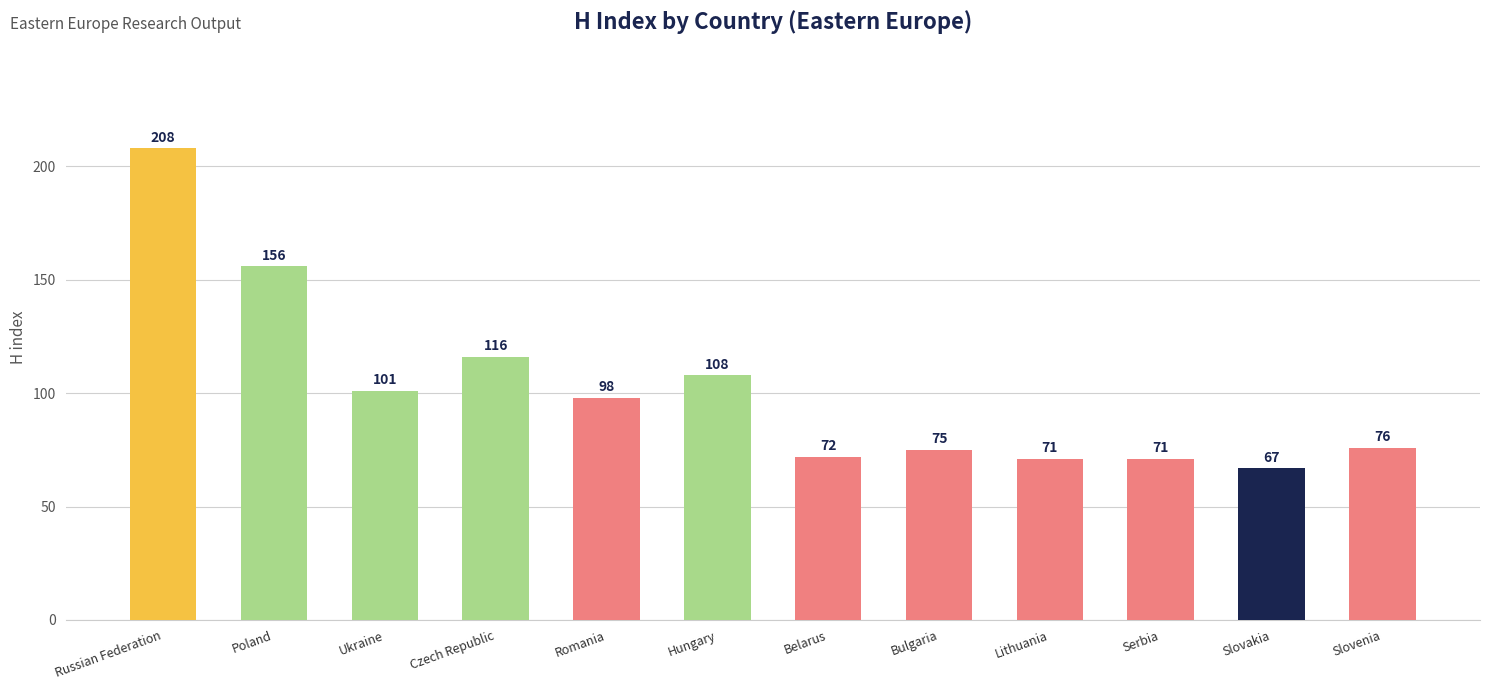

What is the sum of all values?

1219